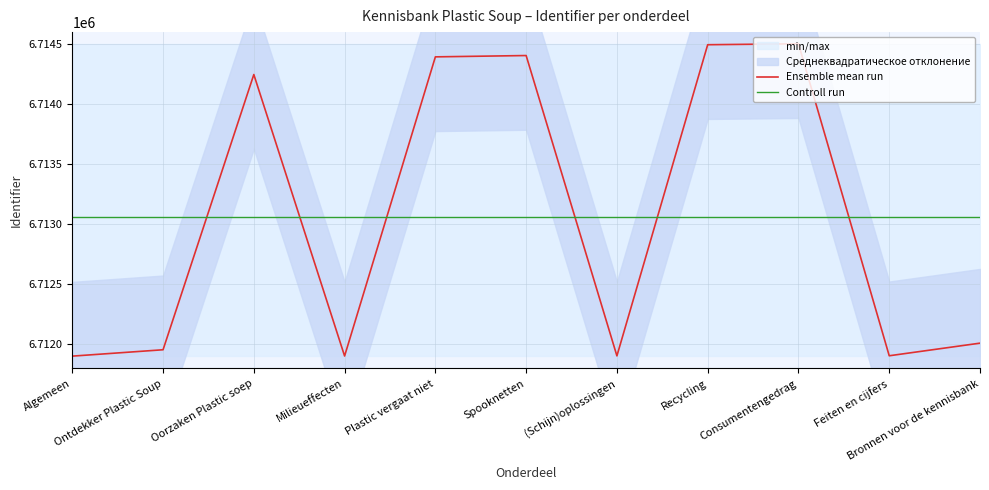

What is the total value across all series at Spooknetten?

13427462.2